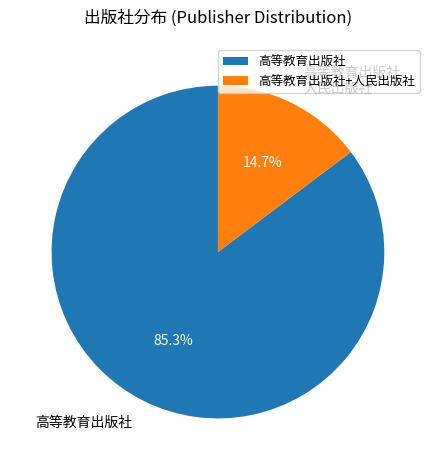

What percentage is NOT represented by 高等教育出版社 人民出版社?

85.3%